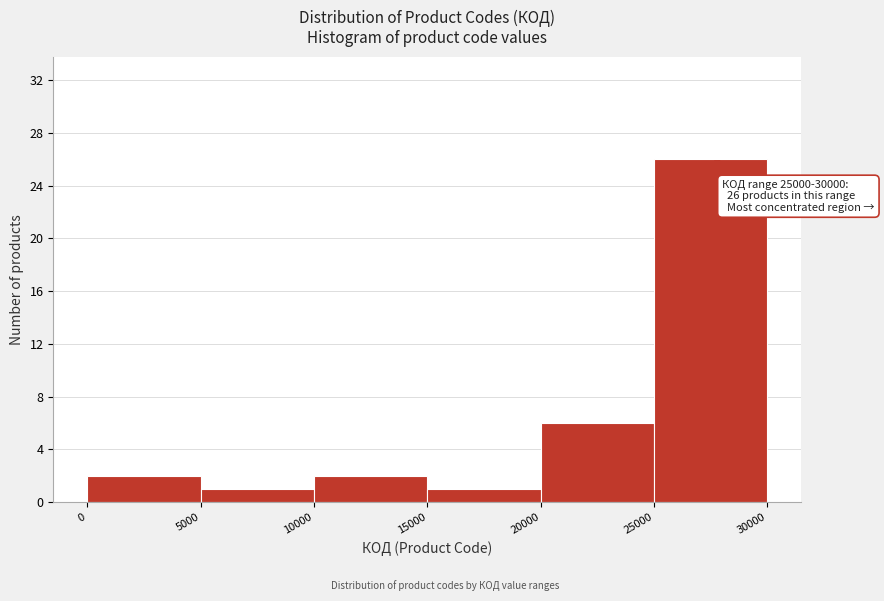

Over which range of the x-axis is the bar tallest?

25000 to 30000